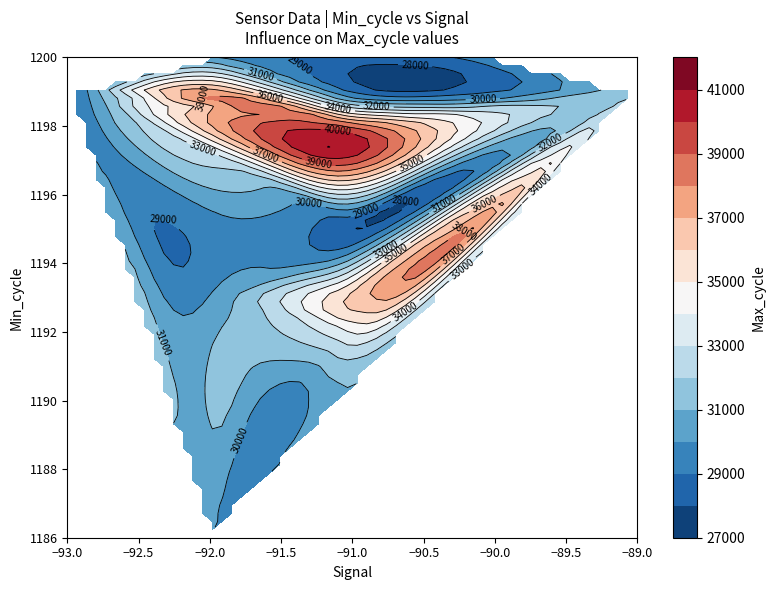

At how many categories does at least one series exceed 35805?

6